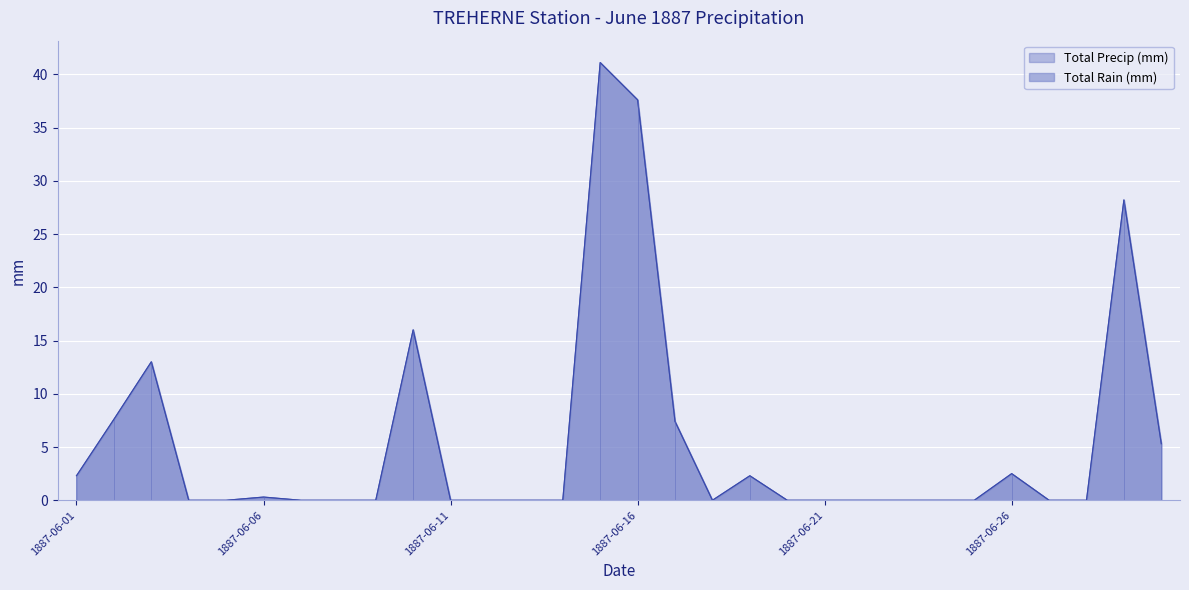

What is the average value of the Total Rain (mm) series?

5.5